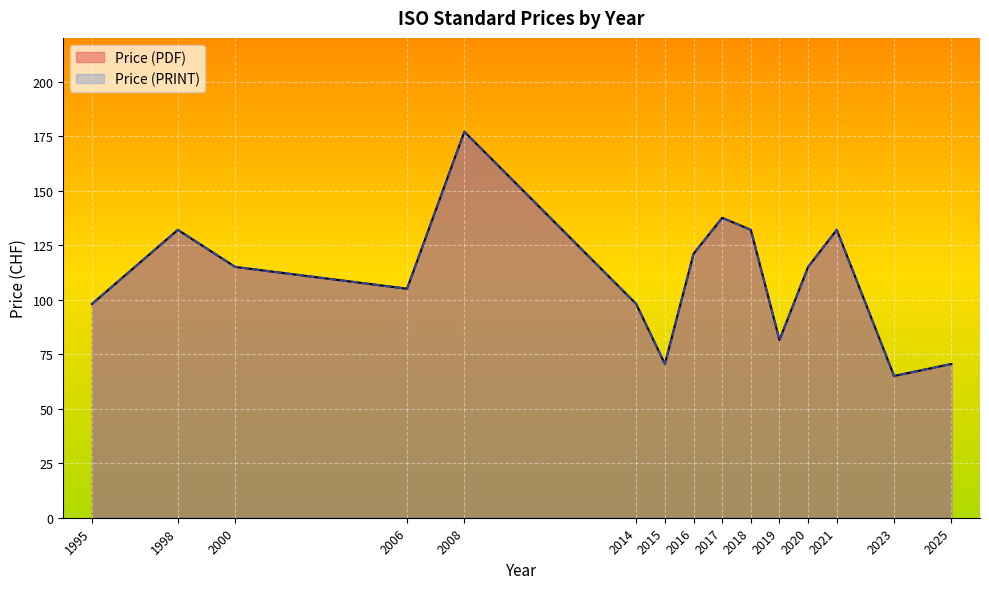

True or false: Price (PRINT) has a value of 132 at 2018.

True